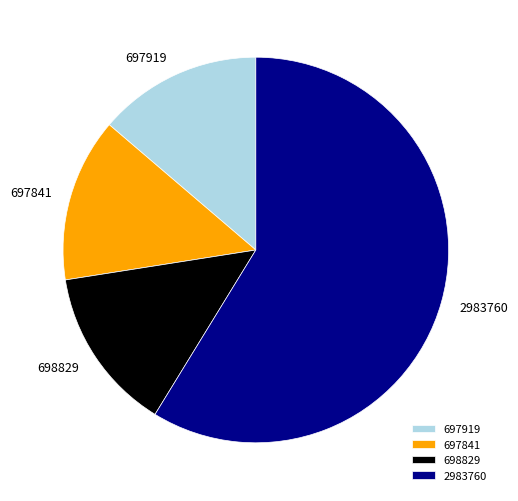

The 697919 slice represents 20% of the pie. True or false?

False